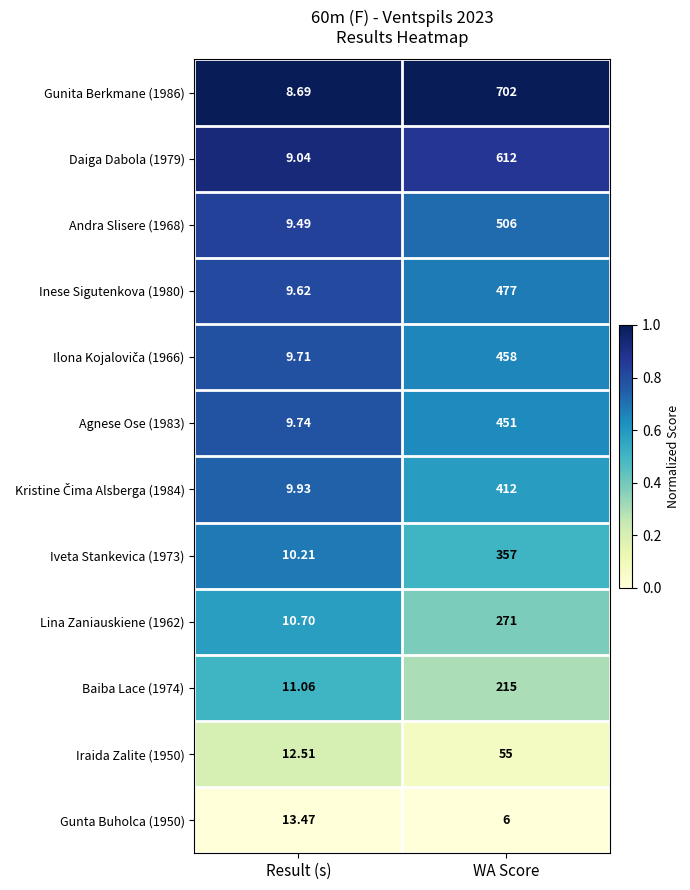

Is the value of Lina Zaniauskiene (1962) at Result (s) greater than the value of Agnese Ose (1983) at WA Score?

No